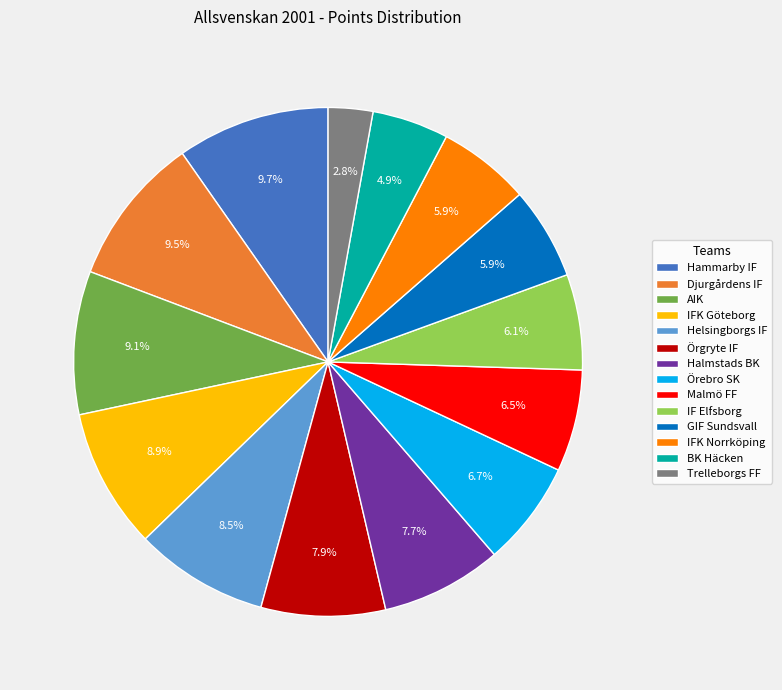

How many segments does this pie chart have?

14